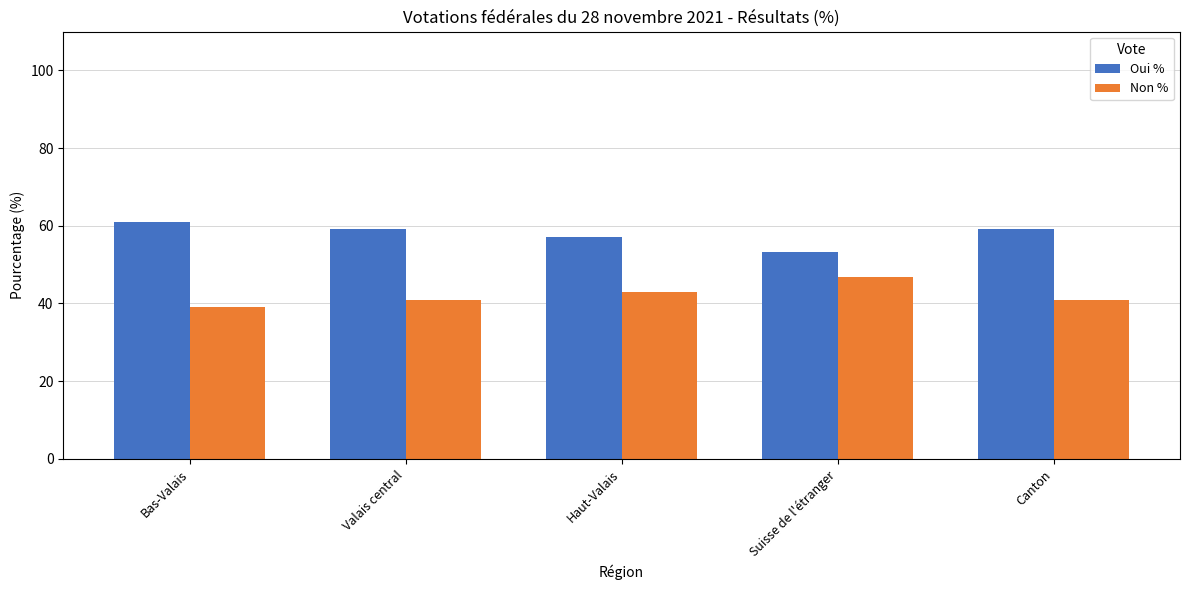

Reading left to right, transcribe all the data shown in this chart.

Oui %: 61.0	59.2	57.1	53.1	59.2
Non %: 39.0	40.8	42.9	46.9	40.8